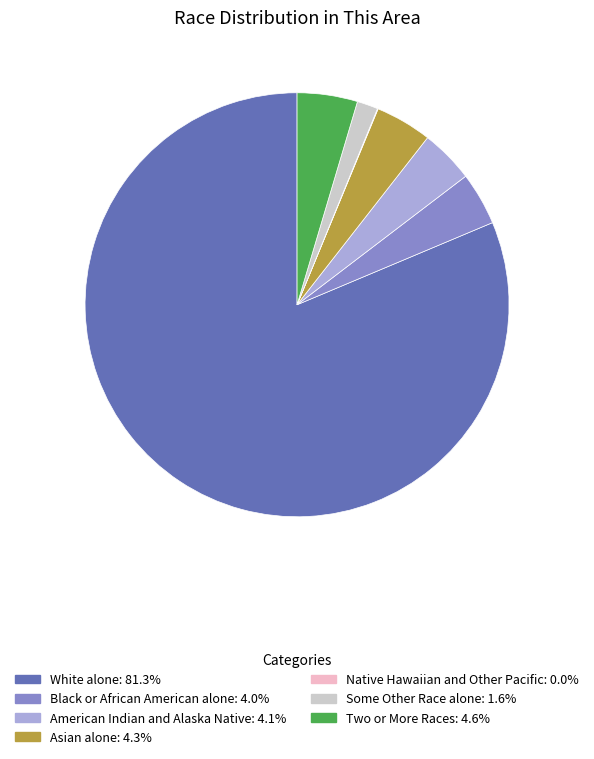

Which slice represents more than half of the pie?

White alone